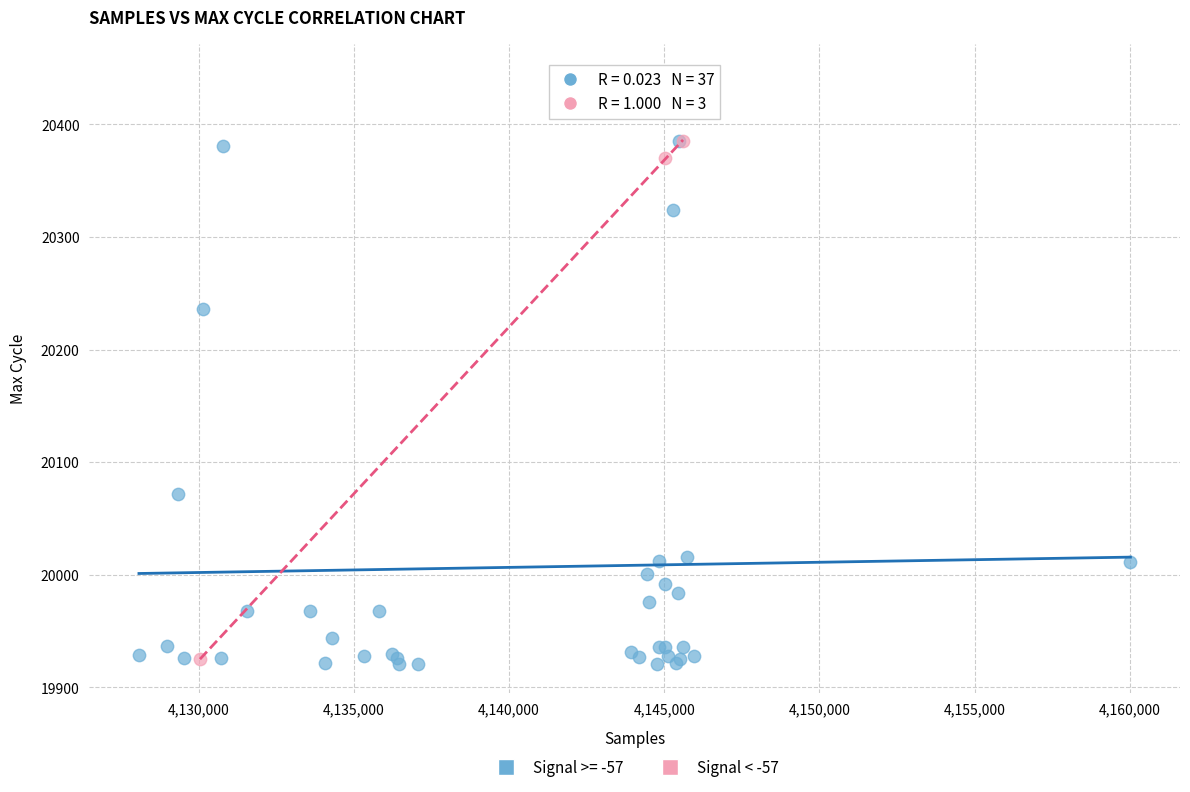

Which series has the largest Y range (max minus min)?

Signal >= -57